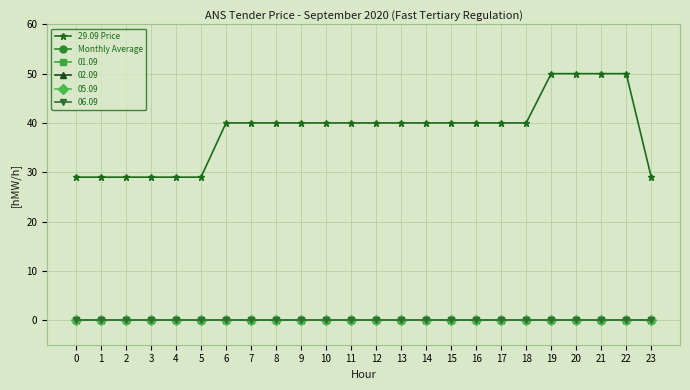

Reading right to left, extract all data points from this chart.

29.09 Price: 29	50	50	50	50	40	40	40	40	40	40	40	40	40	40	40	40	40	29	29	29	29	29	29
Monthly Average: 0	0	0	0	0	0	0	0	0	0	0	0	0	0	0	0	0	0	0	0	0	0	0	0